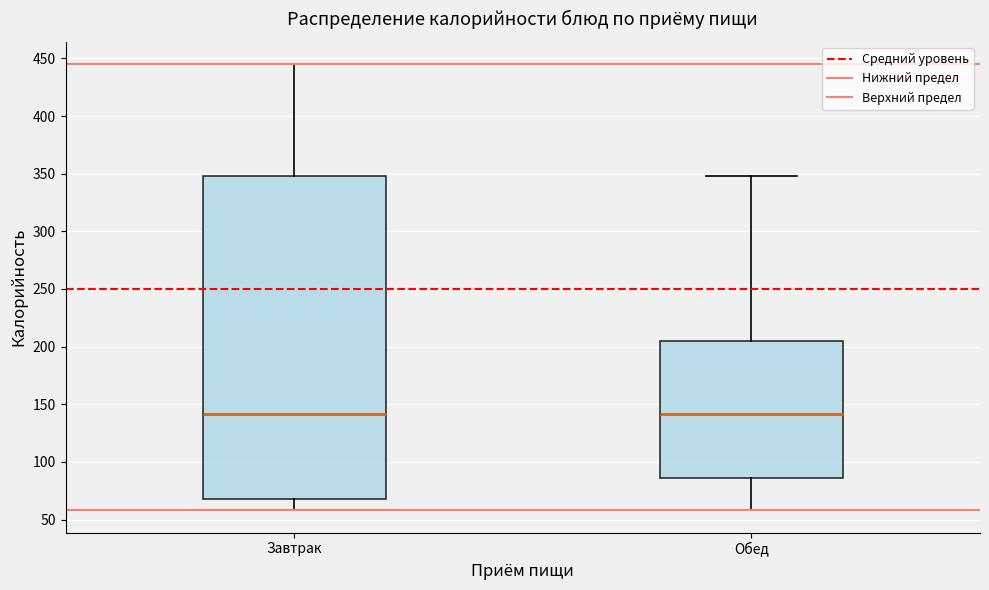

Which box is the tallest, from its lower edge to its upper edge?

Завтрак